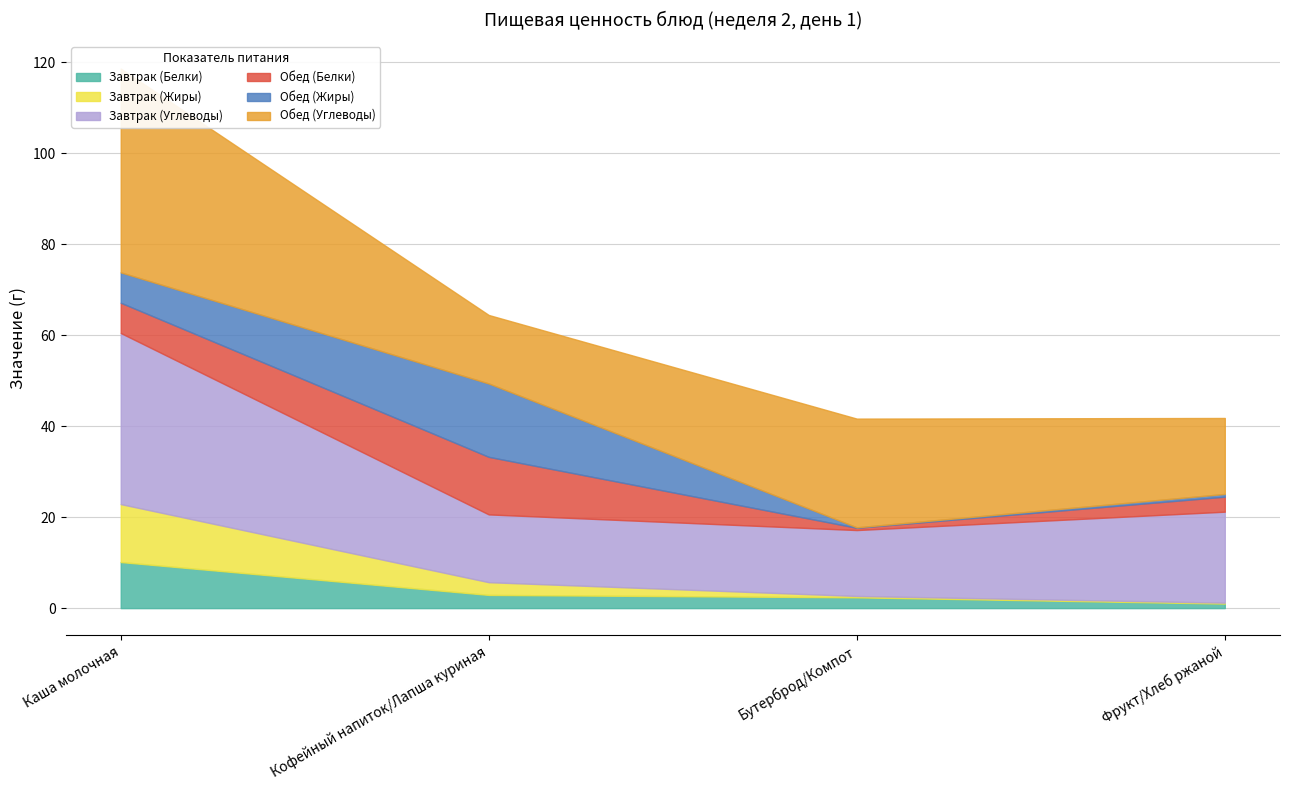

What position from the right is Кофейный напиток/Лапша куриная?

3